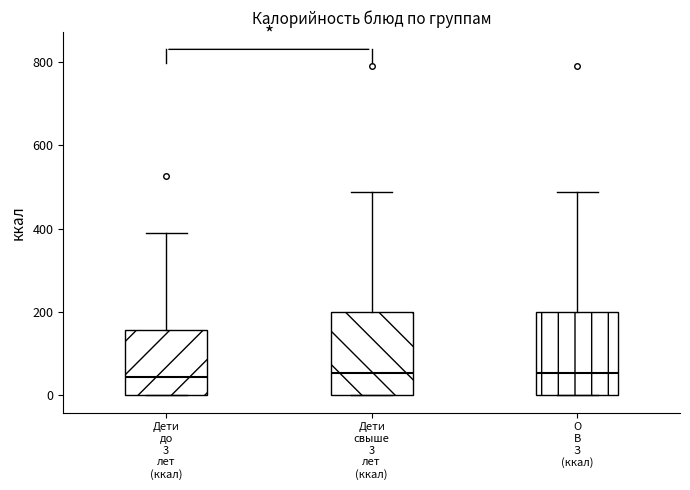

Reading left to right, transcribe this box plot: for each box, give where its median line is, the range the box spans, and where its two whiskers end, as read against the y-axis. The values are not printed on the chart, so give them approximately, as read against the axis.

Дети до 3 лет (ккал): median 40, box 0 to 160, whiskers 0 to 400
Дети свыше 3 лет (ккал): median 60, box 0 to 200, whiskers 0 to 480
О В З (ккал): median 60, box 0 to 200, whiskers 0 to 480